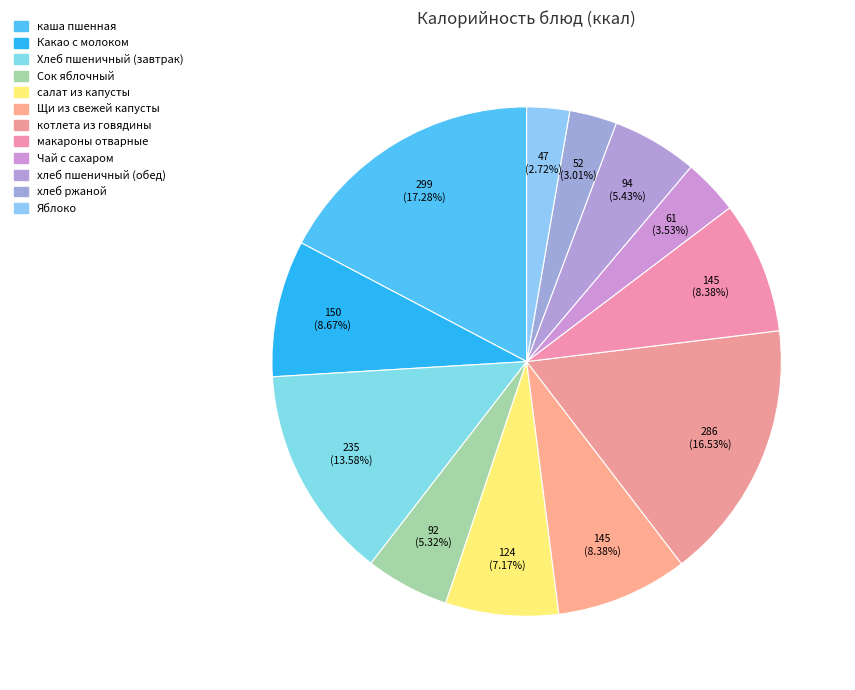

To the nearest percent, what is the difference between the котлета из говядины and Сок яблочный slice percentages?

11%